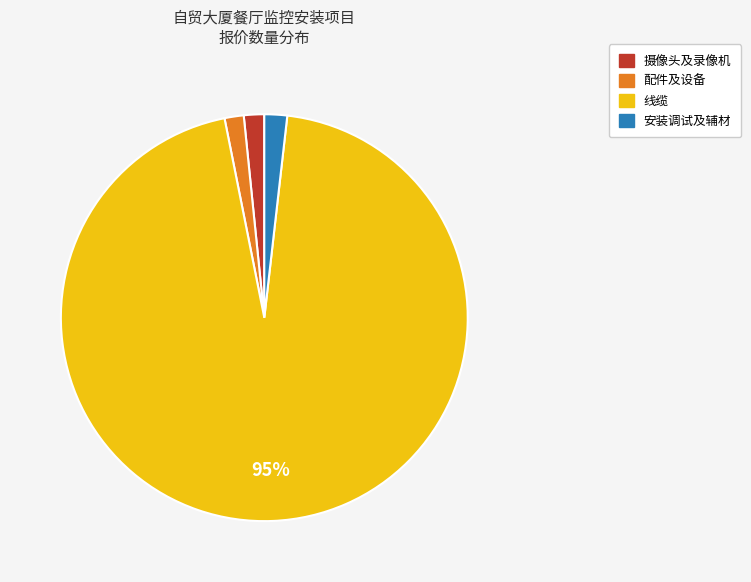

Count the number of slices in the pie.

4